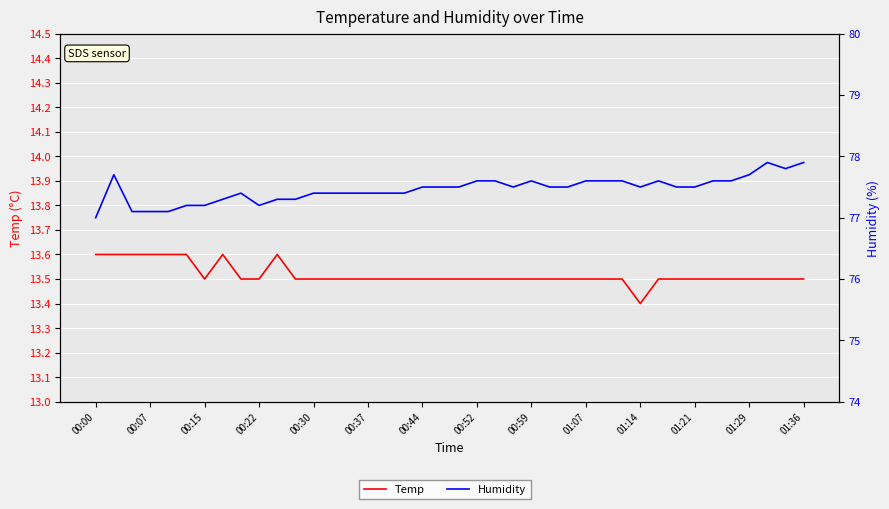

What position from the left is 00:52?

8